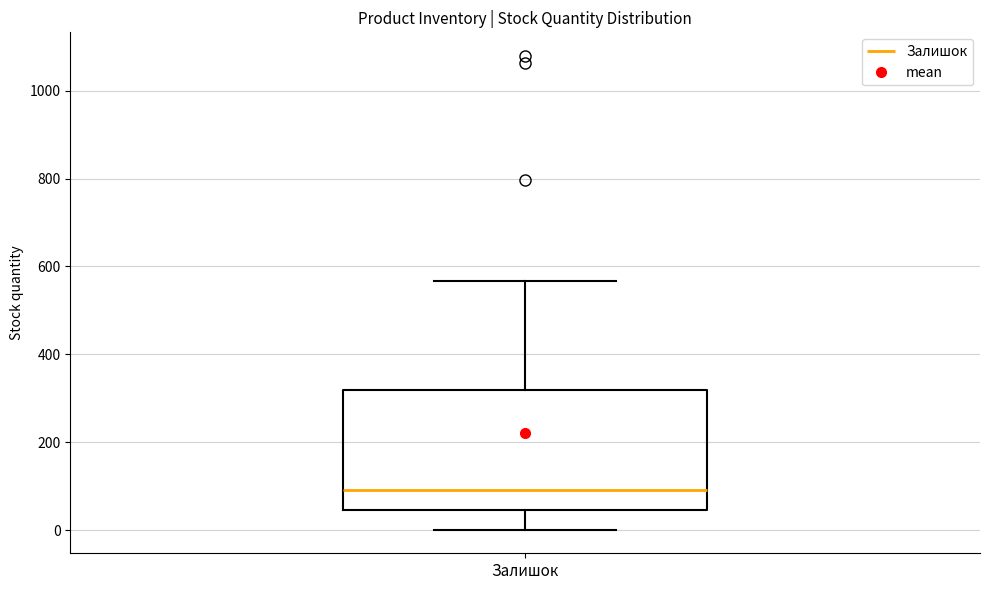

Transcribe this box plot: give where the median line is, the range the box spans, and where the two whiskers end, as read against the y-axis. The values are not printed on the chart, so give them approximately, as read against the axis.

median 100, box 40 to 320, whiskers 0 to 560